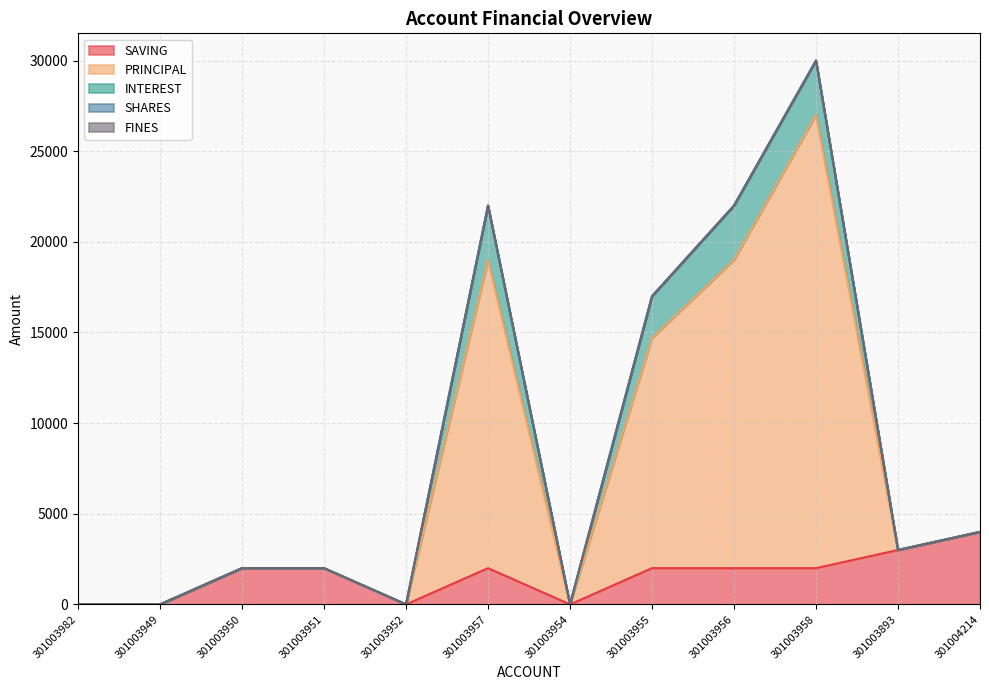

True or false: SHARES has more than 0 interior local peaks.

False